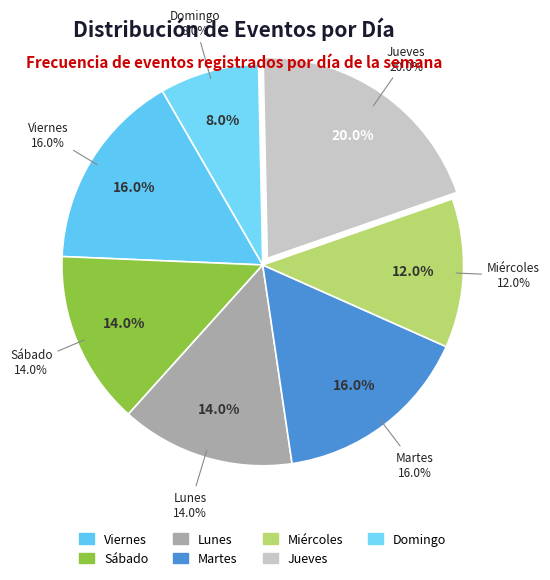

Does Sábado account for over 50% of the chart?

No